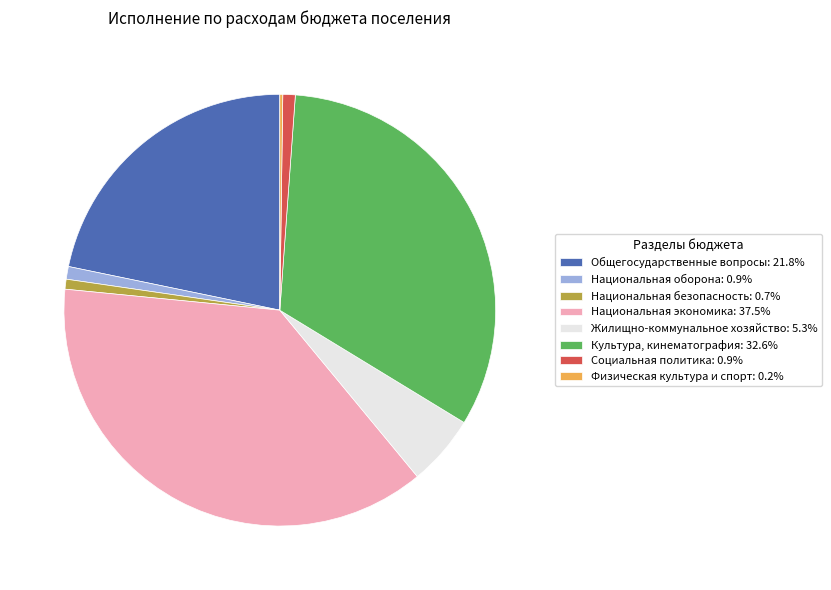

What is the ratio of the value at Национальная экономика: 37.5% to the value at Жилищно-коммунальное хозяйство: 5.3%?

7.1